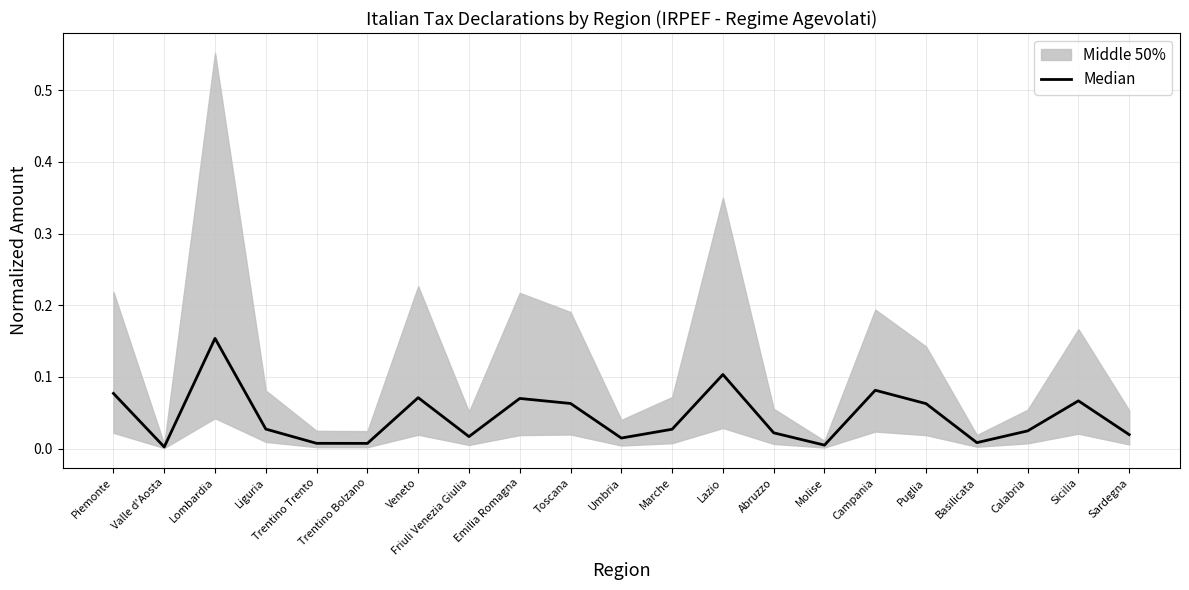

List the labels in order of value, smallest first.

Valle d'Aosta, Molise, Trentino Bolzano, Trentino Trento, Basilicata, Umbria, Friuli Venezia Giulia, Sardegna, Abruzzo, Calabria, Marche, Liguria, Puglia, Toscana, Sicilia, Emilia Romagna, Veneto, Piemonte, Campania, Lazio, Lombardia